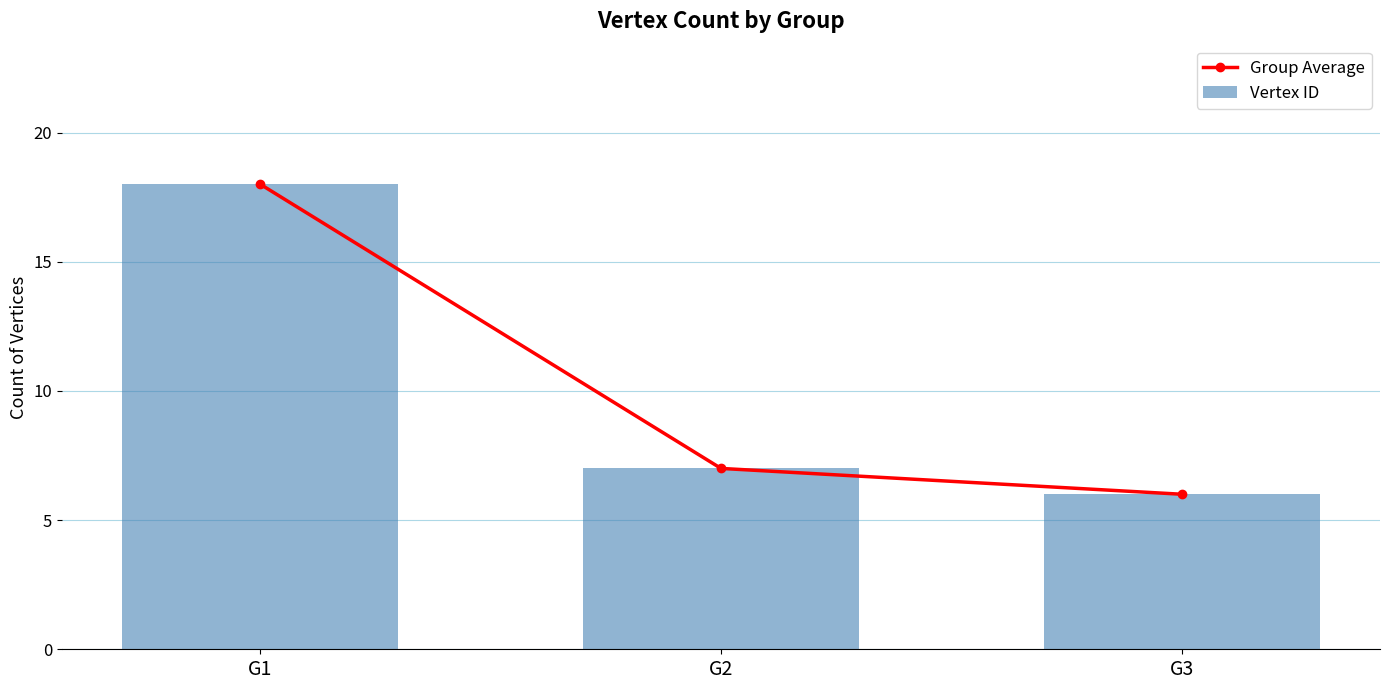

Reading left to right, extract all data points from this chart.

Group Average: 18	7	6
Vertex ID: 18	7	6